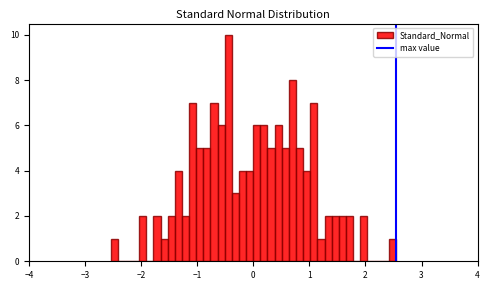

Read against the x-axis, roughly where is the centre of the tallest bar?

-0.4